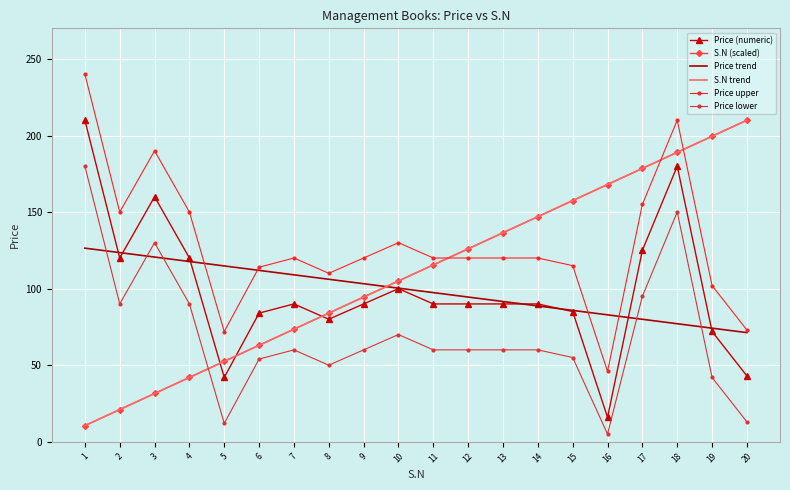

How many intersections are there between S.N trend and Price lower?

1